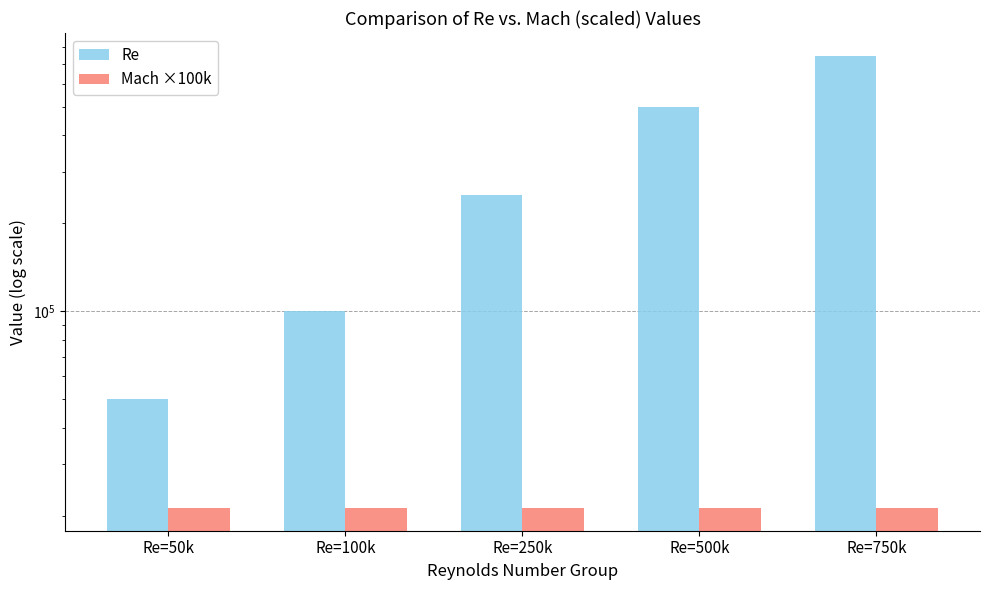

Rank the series at Re=100k from highest to lowest value.

Re, Mach ×100k